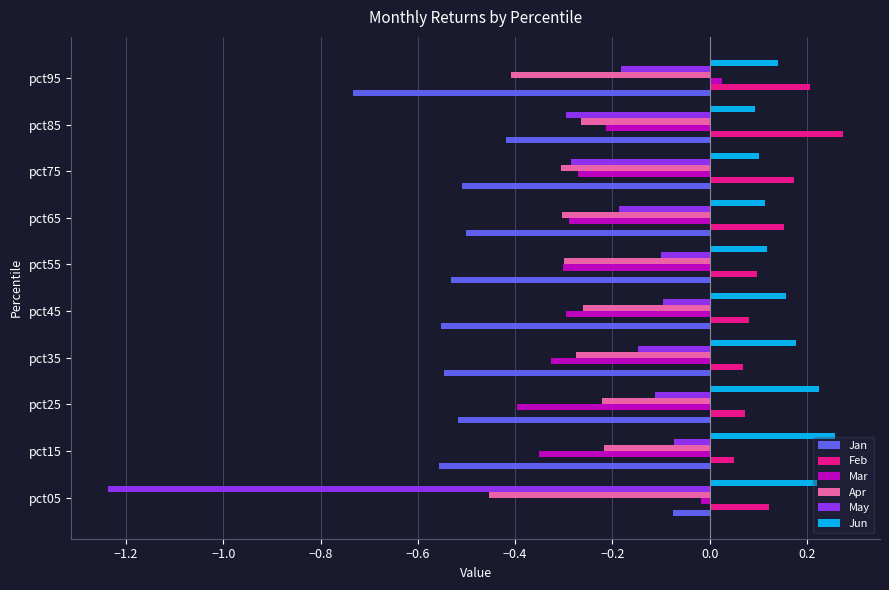

Which series has the largest total across all categories?

Jun